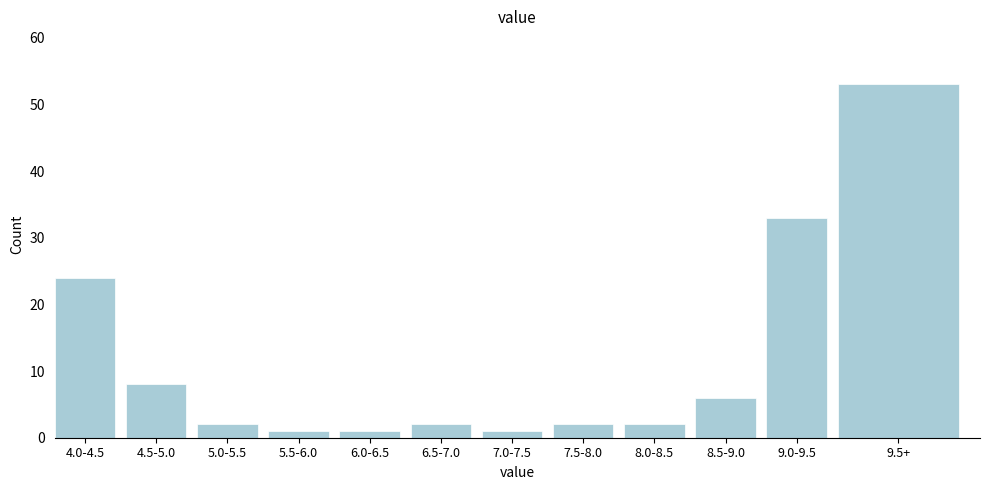

Reading left to right, list all the values displayed in this chart.

4.0-4.5=24	4.5-5.0=8	5.0-5.5=2	5.5-6.0=1	6.0-6.5=1	6.5-7.0=2	7.0-7.5=1	7.5-8.0=2	8.0-8.5=2	8.5-9.0=6	9.0-9.5=33	9.5+=53